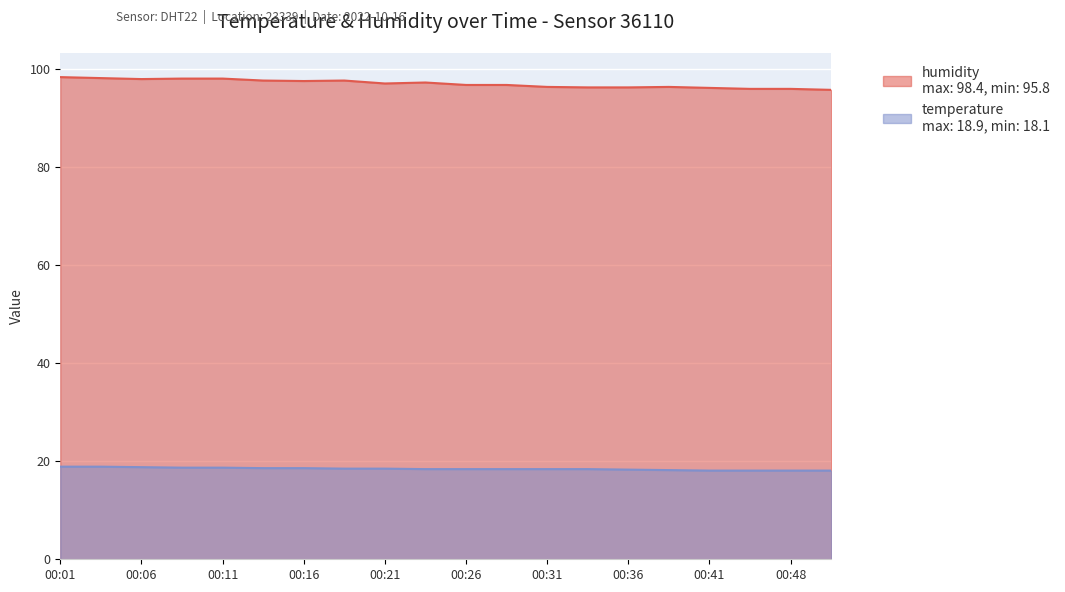

What is the lowest value of the humidity series?

95.8